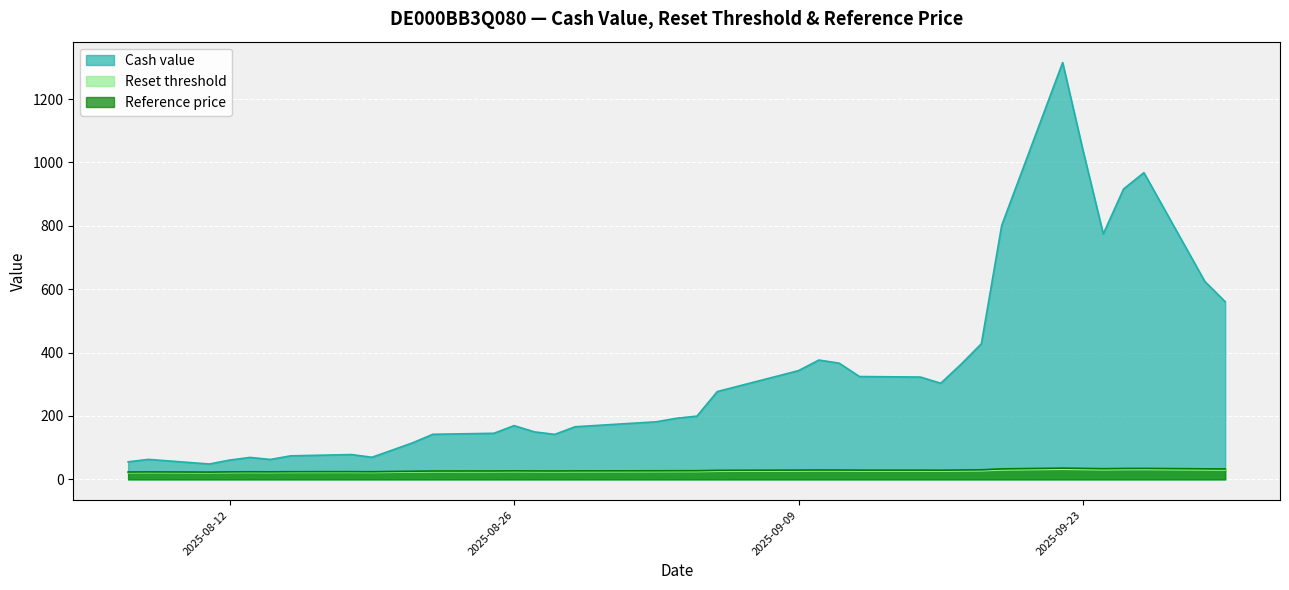

Which series has the largest total across all categories?

Cash value